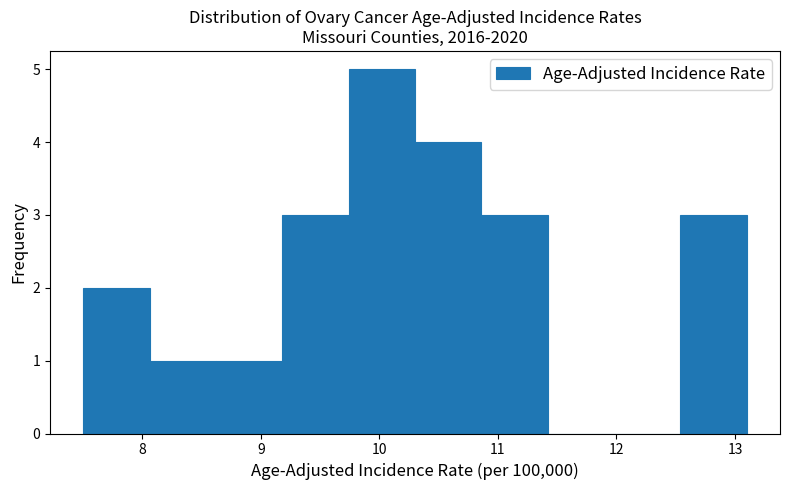

Which range on the x-axis has the tallest bar?

9.74 to 10.30